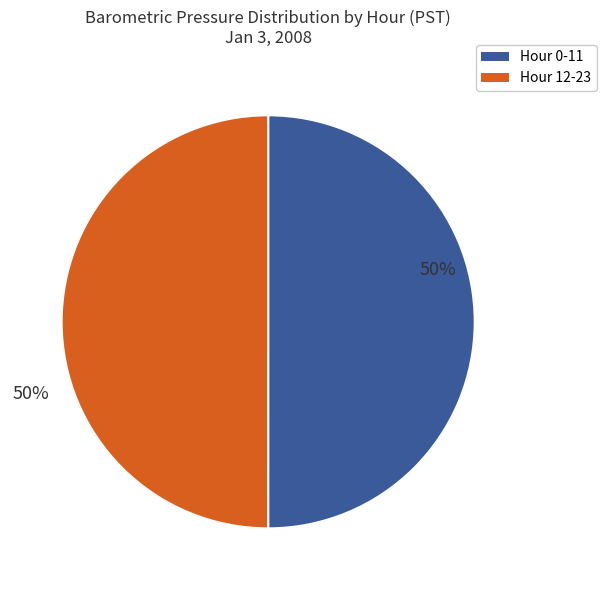

Which slice is the largest?

Hour 0